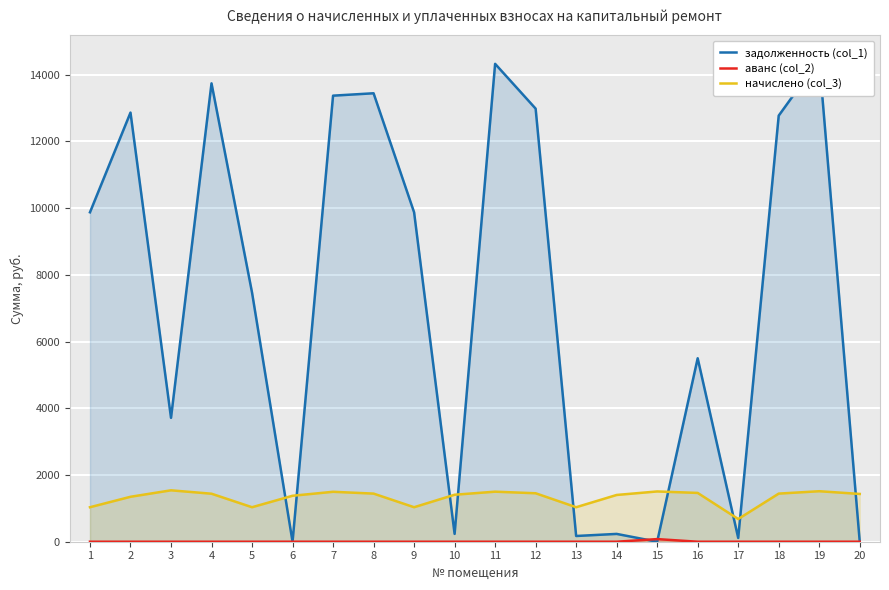

Rank the categories by аванс (col_2) value from lowest to highest.

1, 2, 3, 4, 5, 7, 8, 9, 10, 11, 12, 13, 14, 16, 17, 18, 19, 20, 6, 15